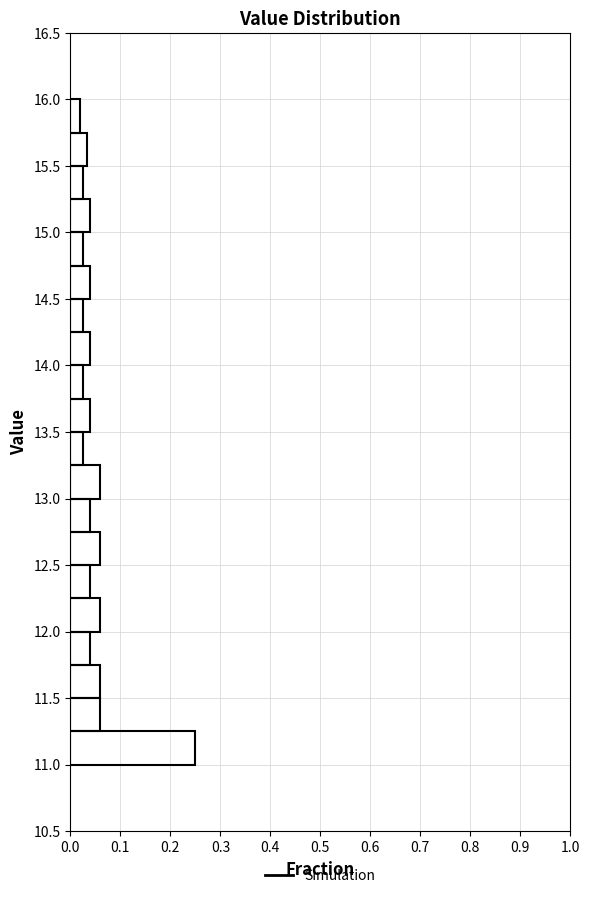

Which range on the y-axis has the longest bar?

11.00 to 11.25